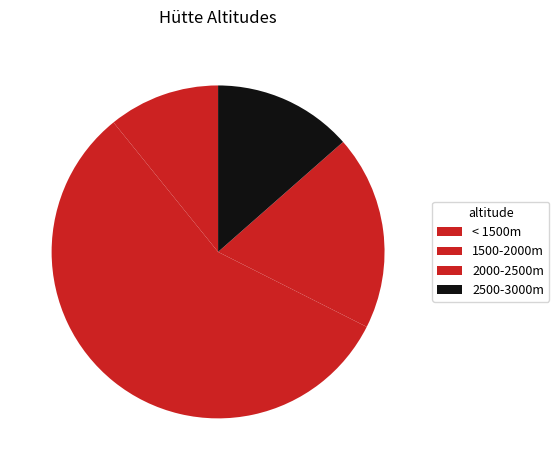

How many slices are in this pie chart?

4